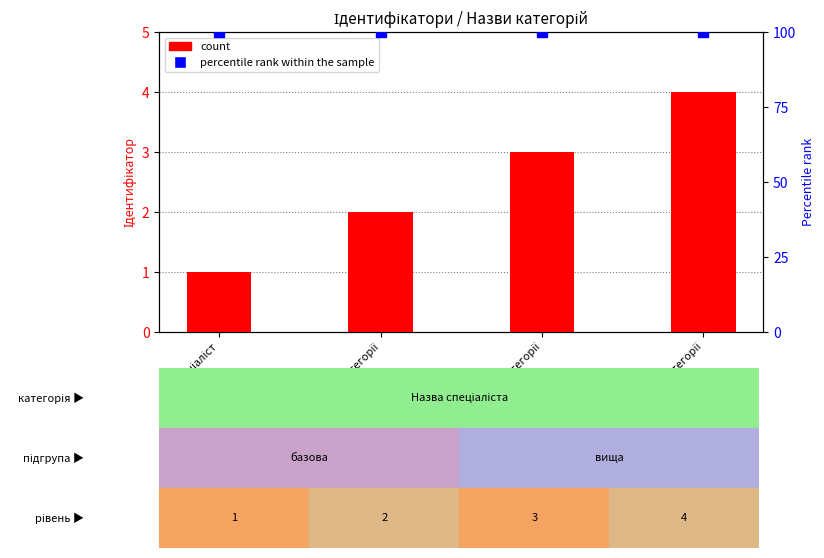

How many bars are there in each group?

2